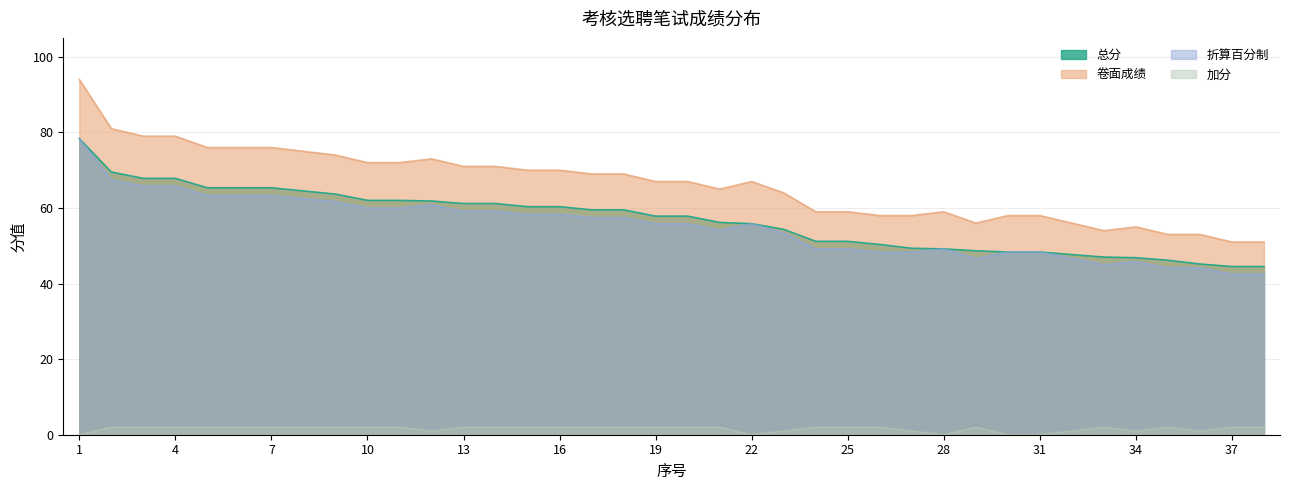

In 加分, how many points are lower than both neighbors (excluding endpoints)?

5